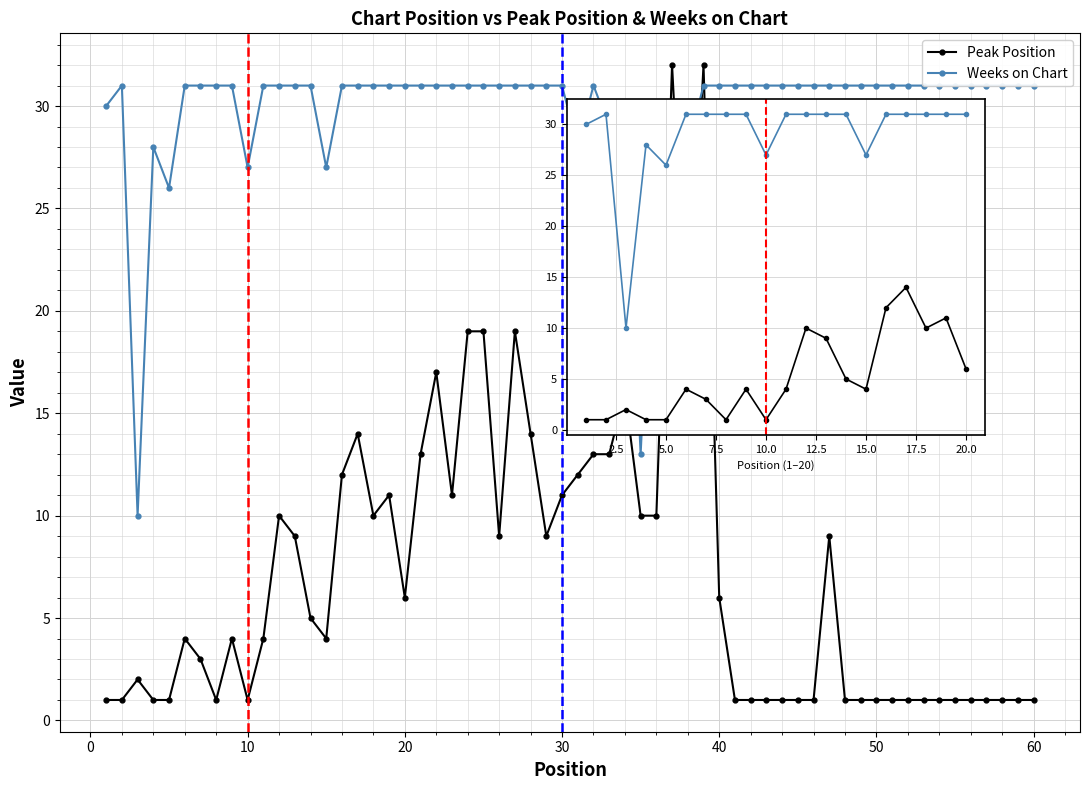

What is the average value of the Weeks on Chart series?

29